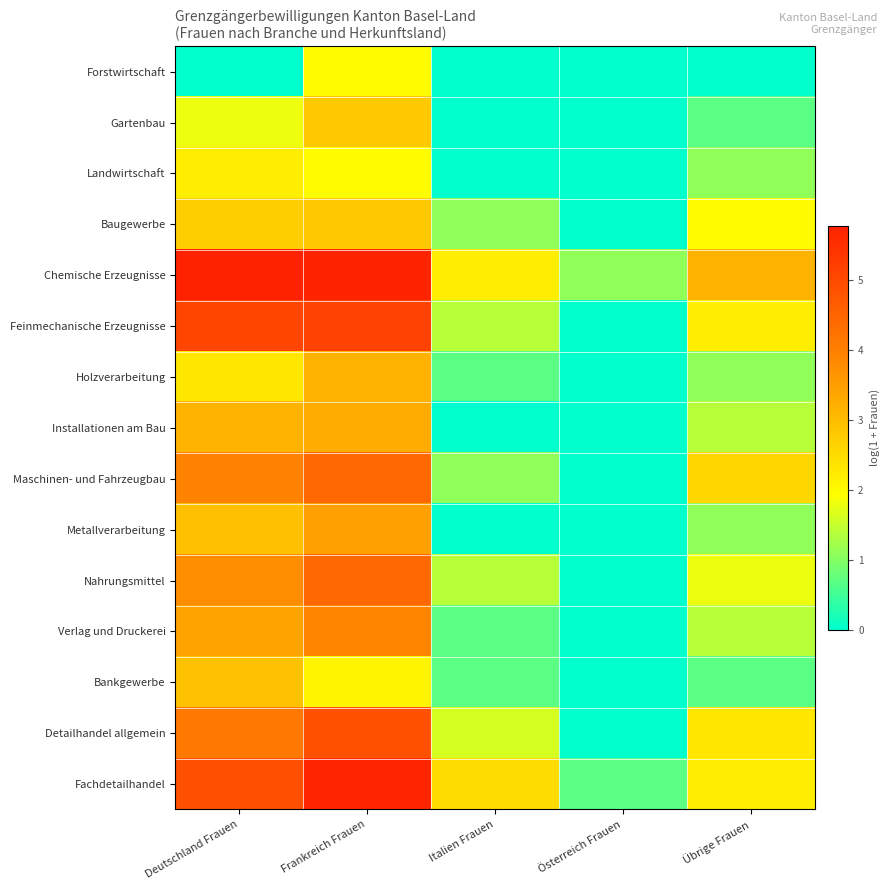

What is the spread (max minus min) of values at Frankreich Frauen?

3.8